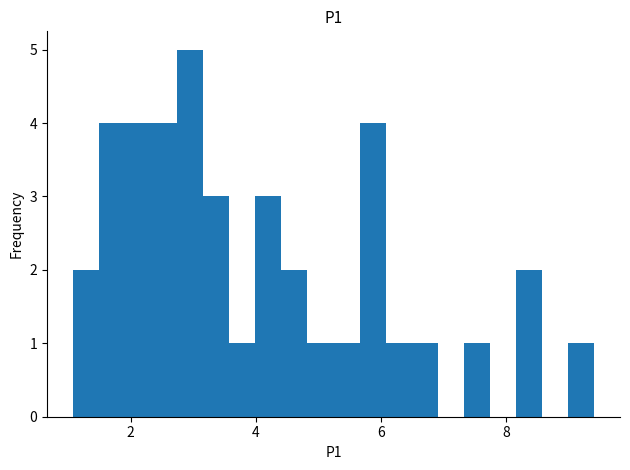

Read against the x-axis, roughly where is the centre of the tallest bar?

3.0